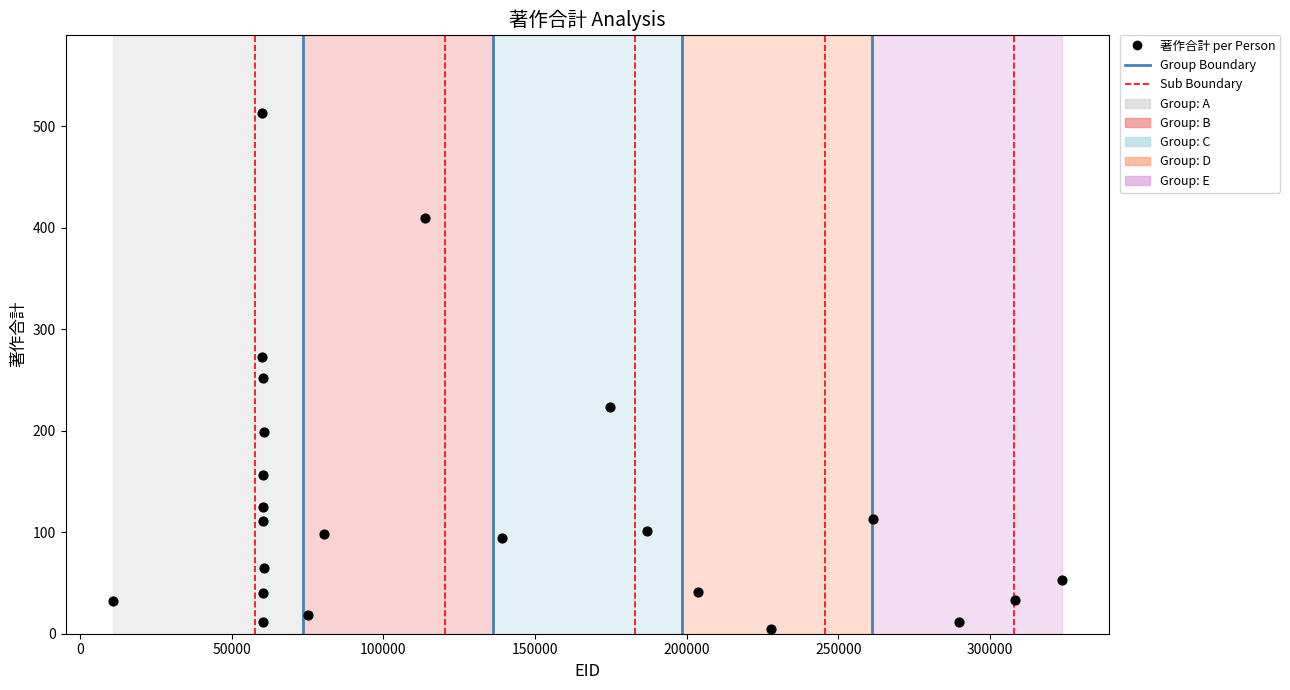

What Y value in the scatter plot is closest to 259?

252